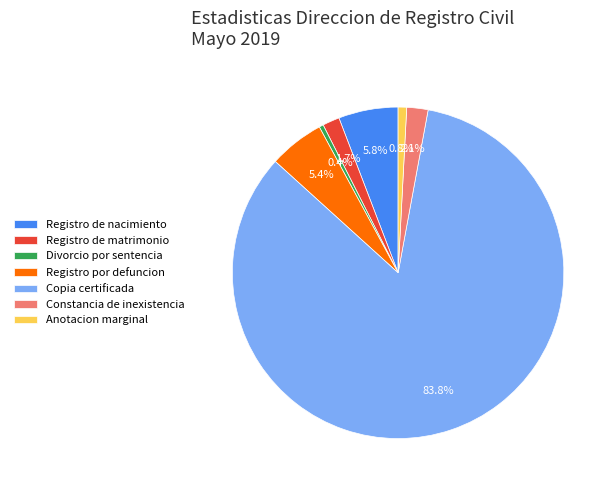

Is the sum of Registro de matrimonio and Anotacion marginal greater than half?

No